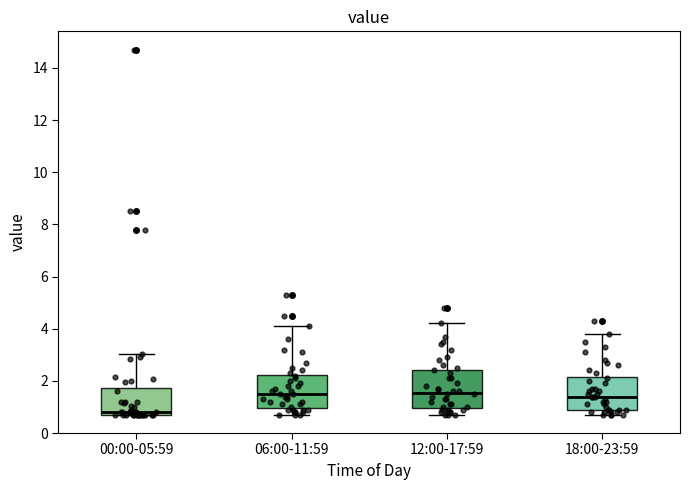

Where does the lower whisker of the box for 12:00-17:59 end on the y-axis? The values are not printed on the chart, so give them approximately, as read against the axis.

0.8